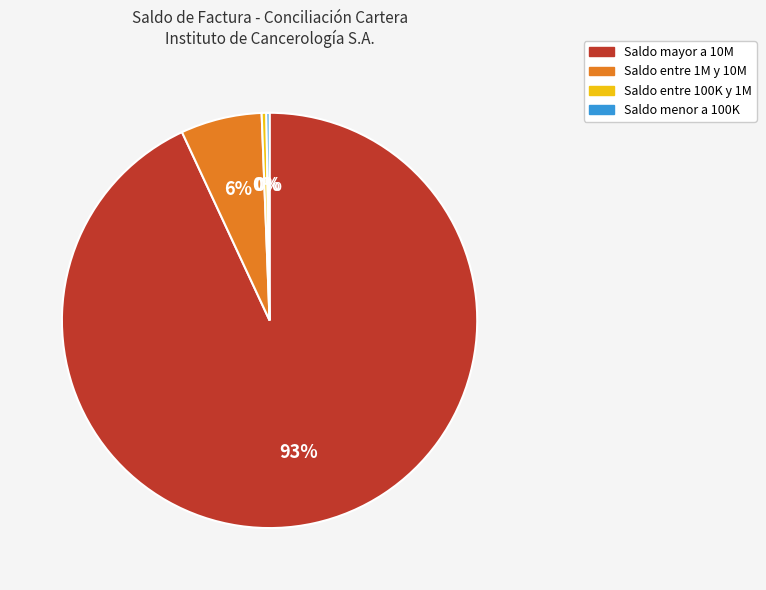

To the nearest percent, what is the average slice percentage?

25%